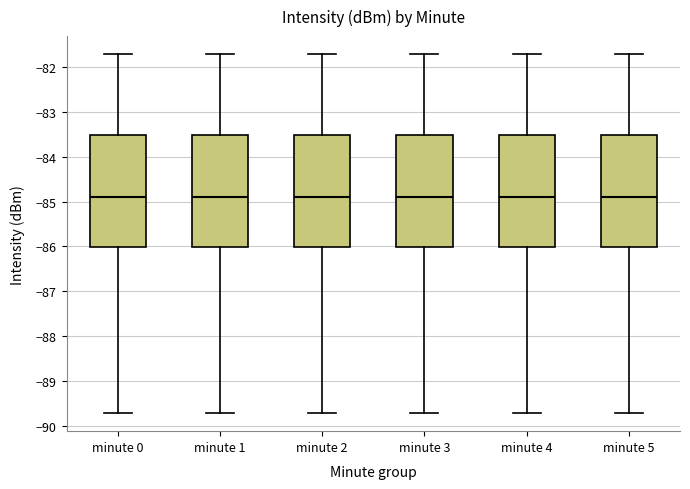

Reading left to right, read every box against the y-axis: the position of its median line, the range the box covers, and the ends of its whiskers. The values are not printed on the chart, so give them approximately, as read against the axis.

minute 0: median -84.9, box -86.0 to -83.5, whiskers -89.7 to -81.7
minute 1: median -84.9, box -86.0 to -83.5, whiskers -89.7 to -81.7
minute 2: median -84.9, box -86.0 to -83.5, whiskers -89.7 to -81.7
minute 3: median -84.9, box -86.0 to -83.5, whiskers -89.7 to -81.7
minute 4: median -84.9, box -86.0 to -83.5, whiskers -89.7 to -81.7
minute 5: median -84.9, box -86.0 to -83.5, whiskers -89.7 to -81.7